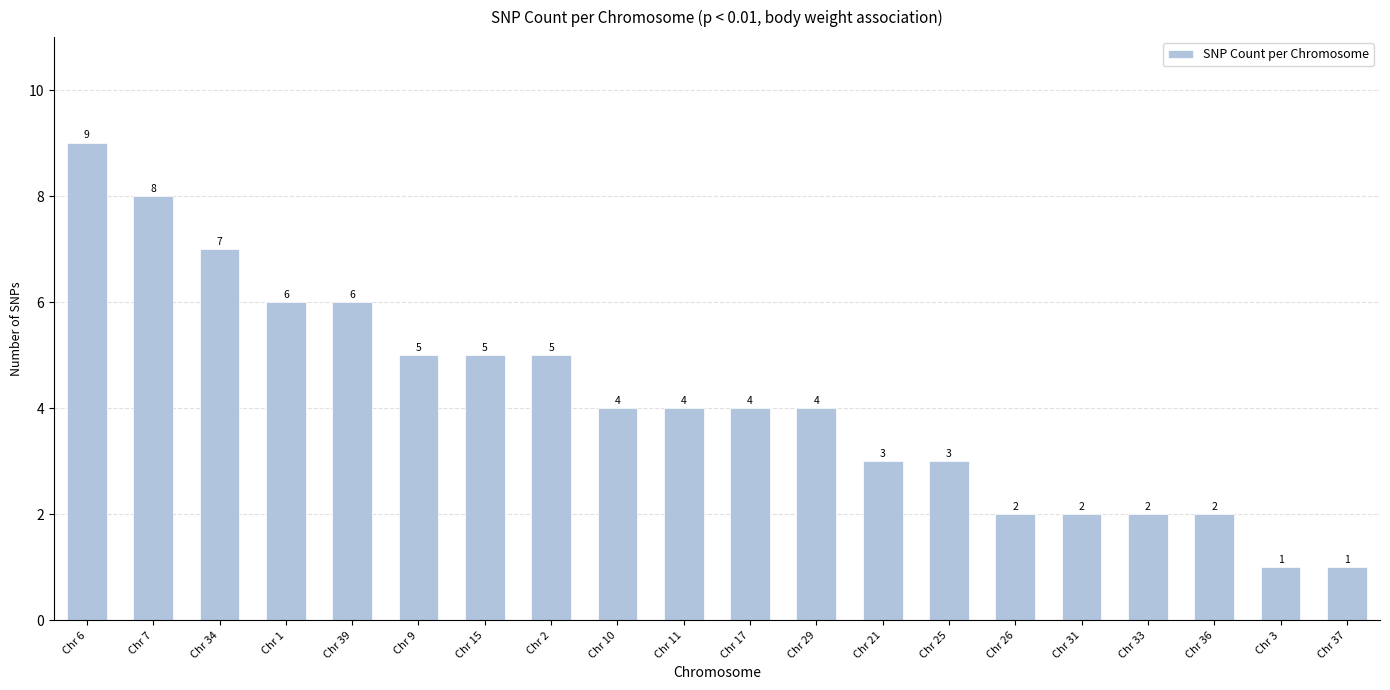

Reading left to right, extract all data points from this chart.

9	8	7	6	6	5	5	5	4	4	4	4	3	3	2	2	2	2	1	1